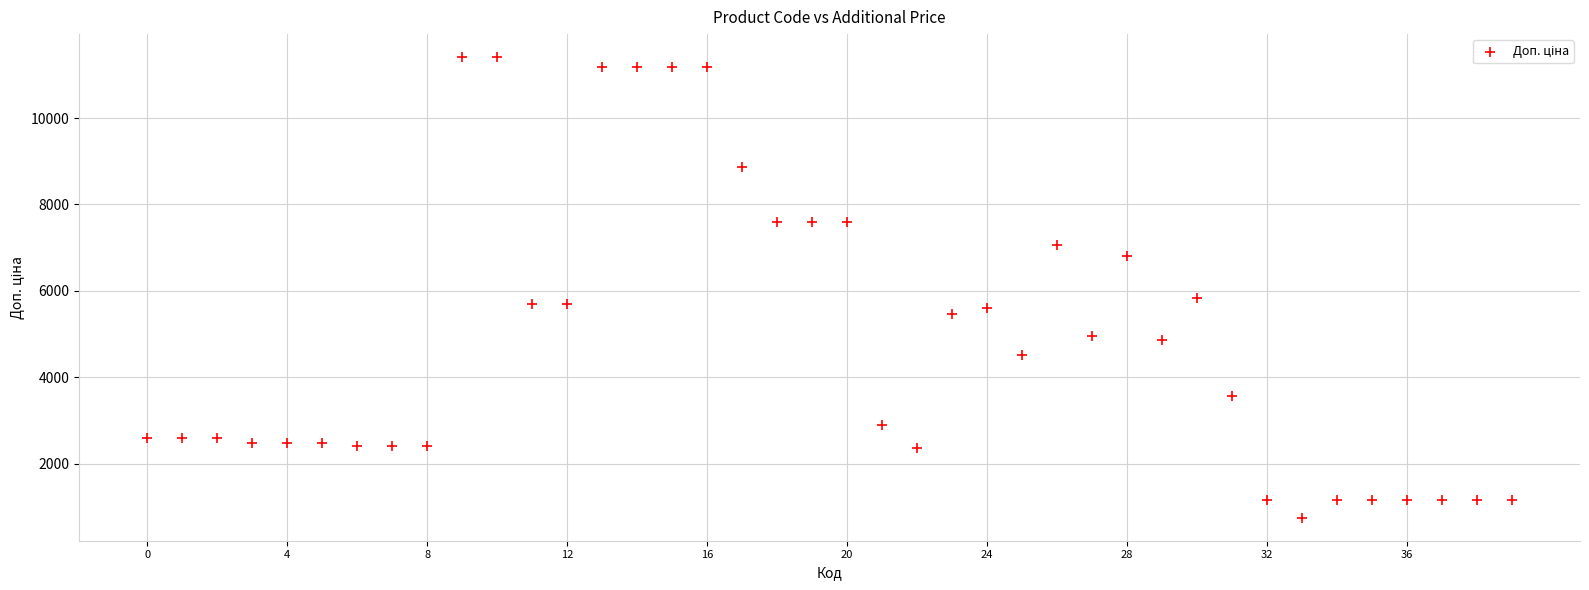

What is the range of Y values (max minus min)?

10663.0